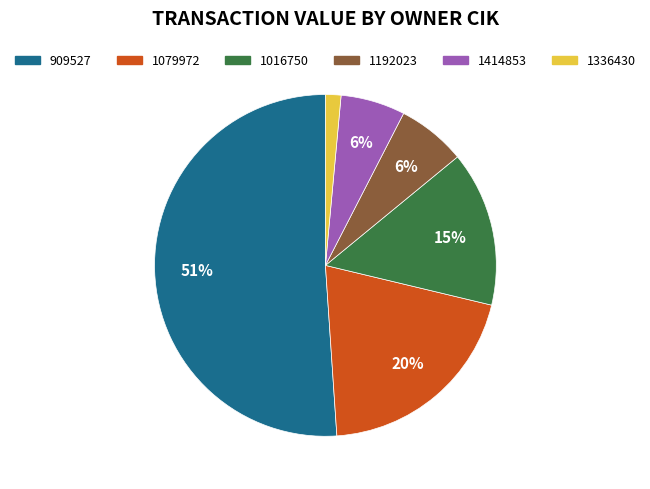

Is there any slice that represents more than half of the pie?

Yes